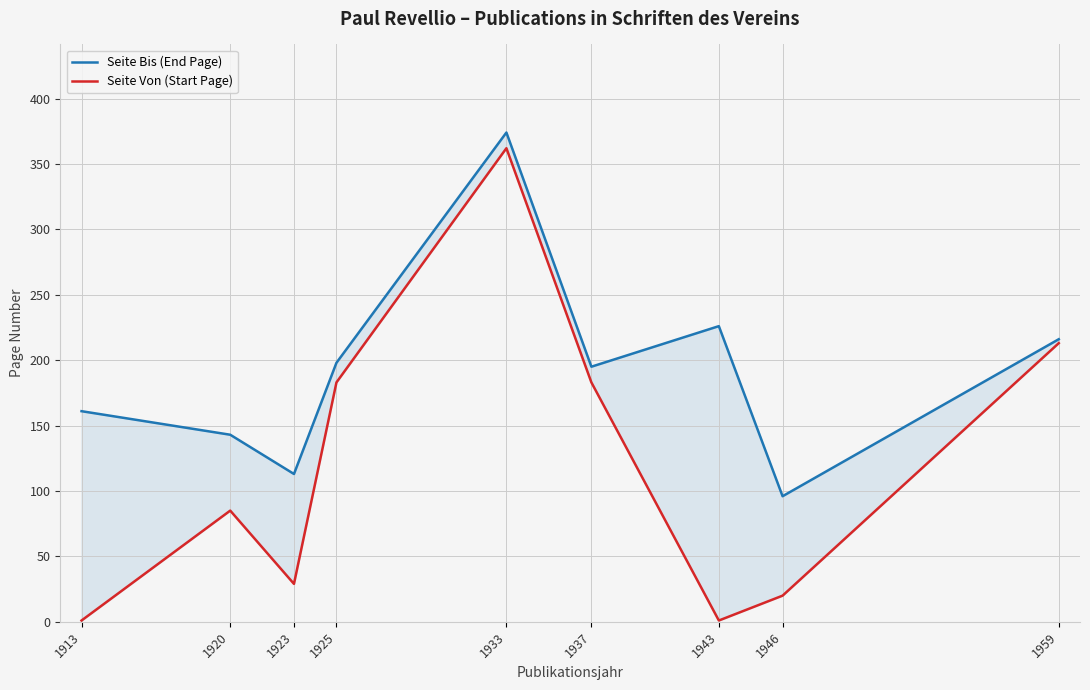

True or false: Seite Von (Start Page) and Seite Bis (End Page) intersect in this chart.

False